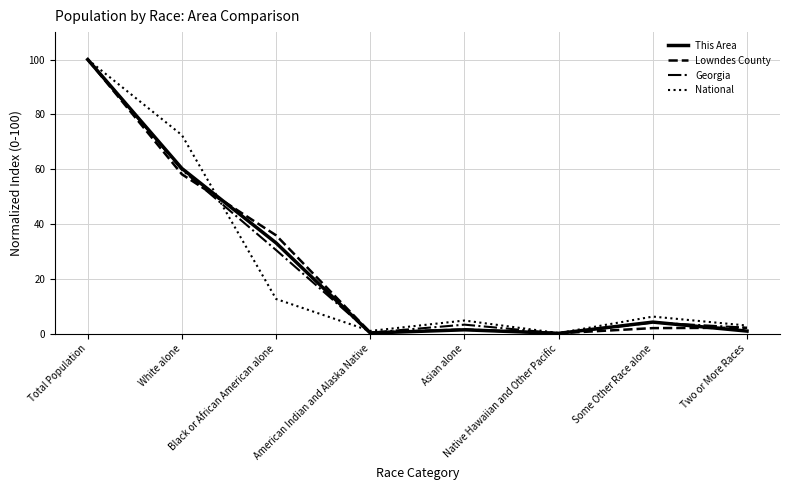

Between Black or African American alone and Two or More Races, which series saw the biggest shift?

Lowndes County